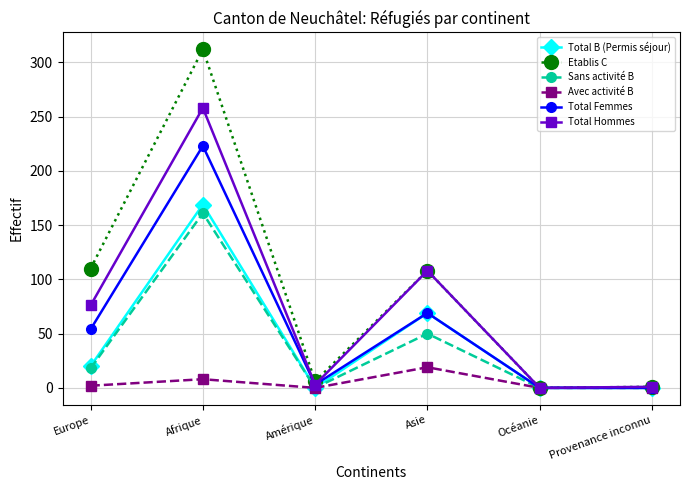

At which label is Sans activité B closest to 80?

Asie